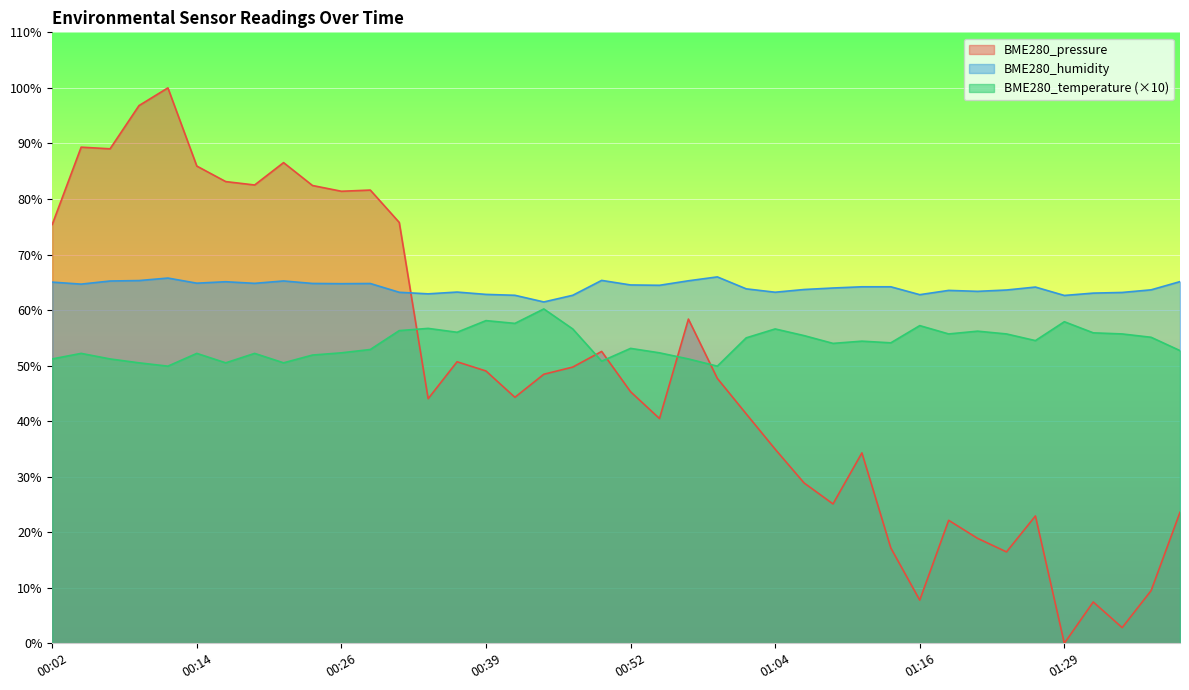

How many lines are shown in the chart?

3